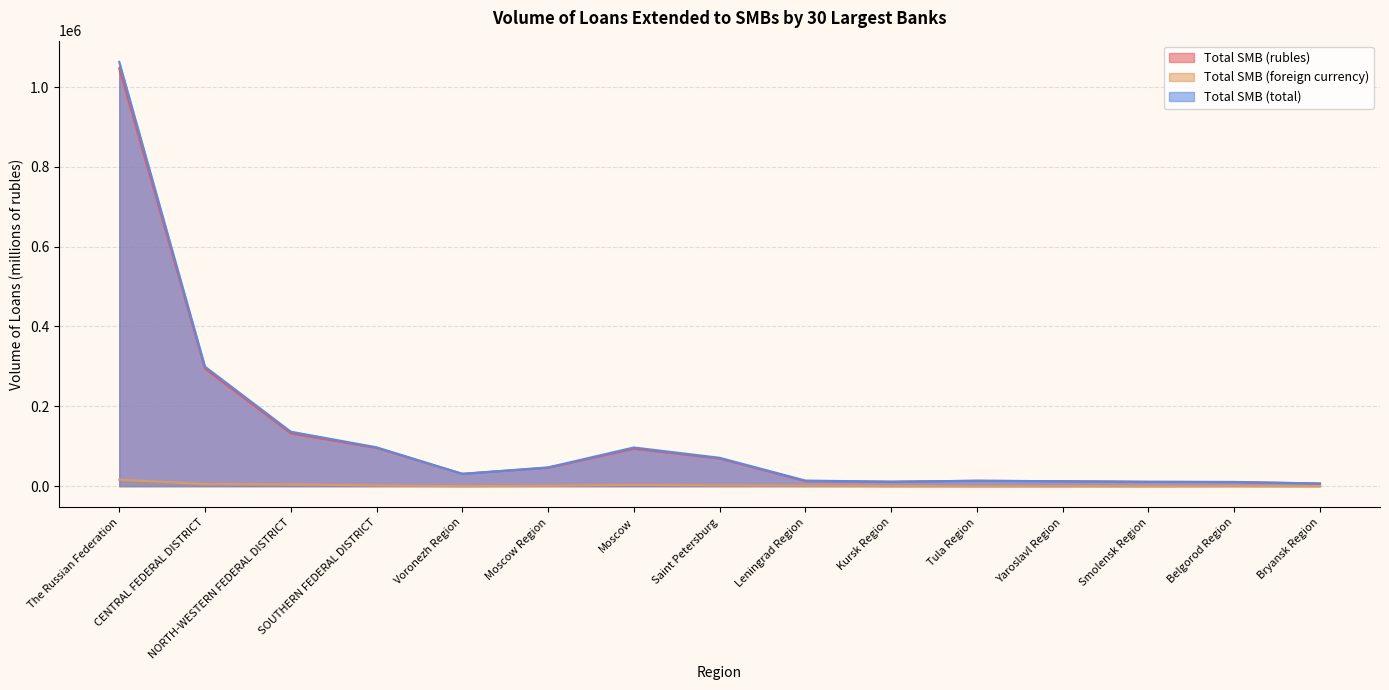

What is the value of the Total SMB (total) point at the 3rd from the left?

136484